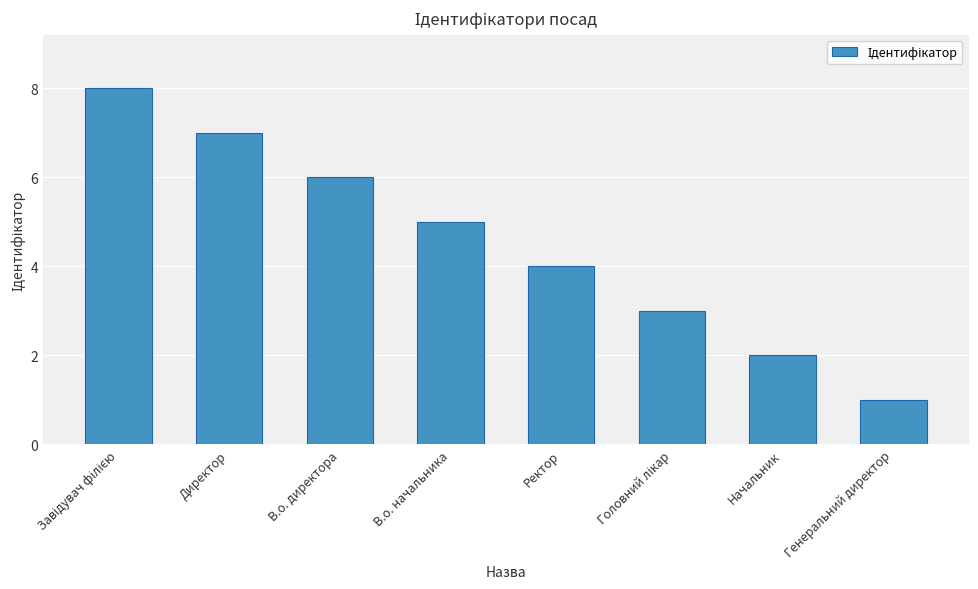

How many bars are there in total?

8